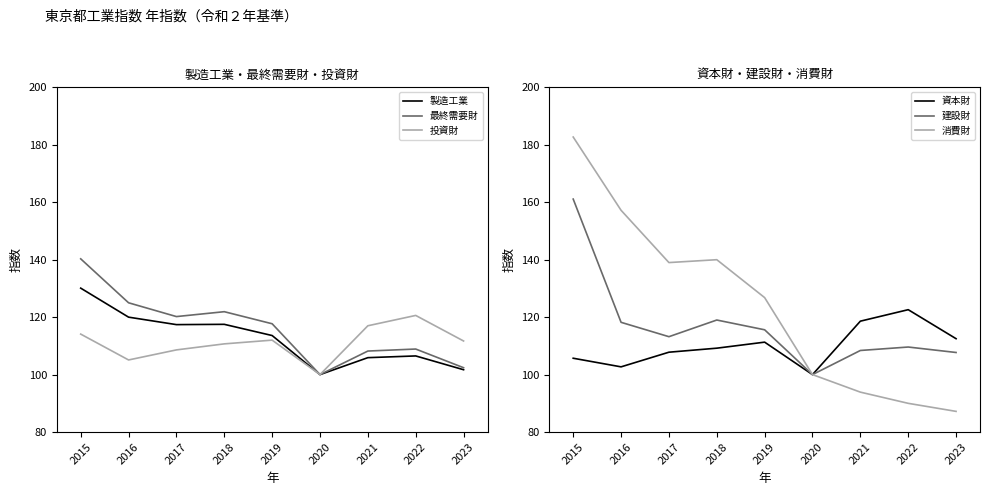

In 最終需要財, how many points are higher than both neighbors (excluding endpoints)?

2